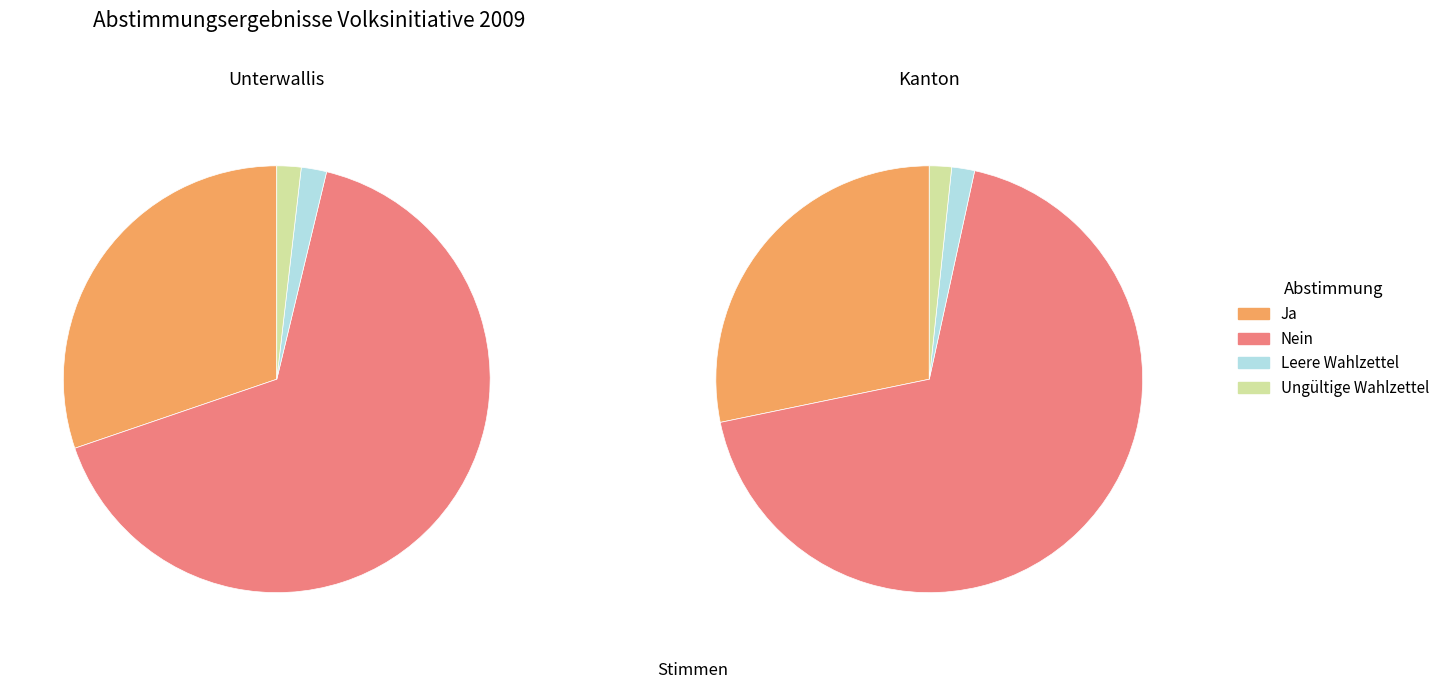

Is it true that Leere Wahlzettel is 2% of the pie?

True